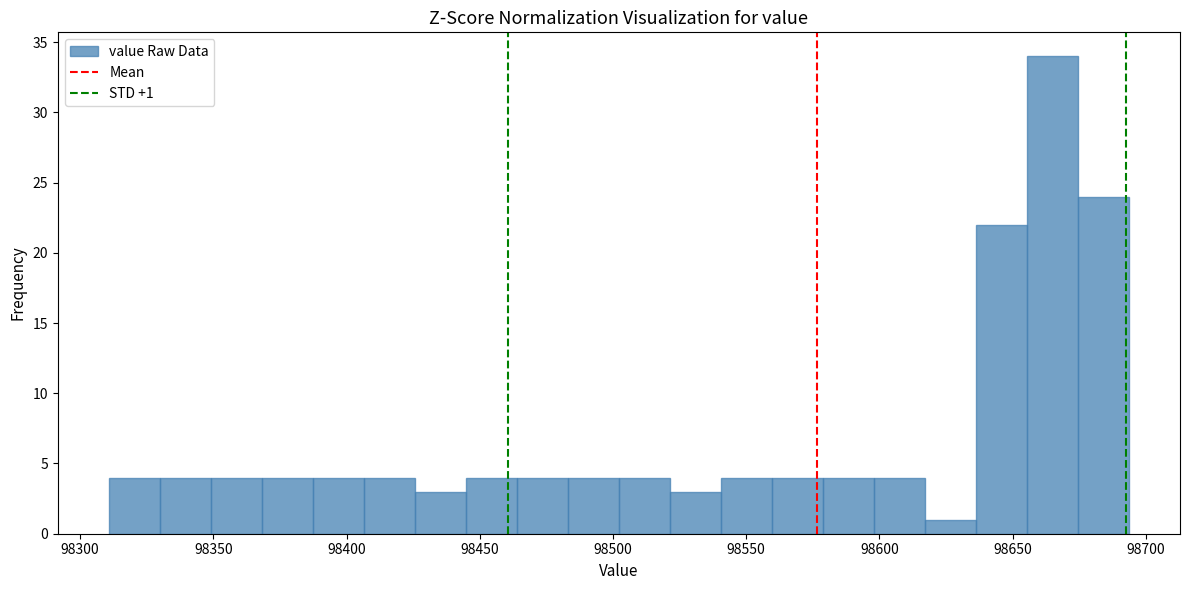

Read against the x-axis, roughly where is the centre of the tallest bar?

98665